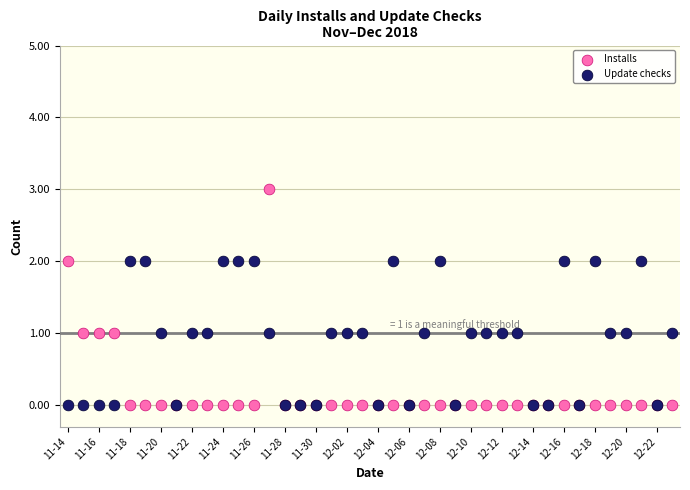

Which series has the largest Y range (max minus min)?

Installs